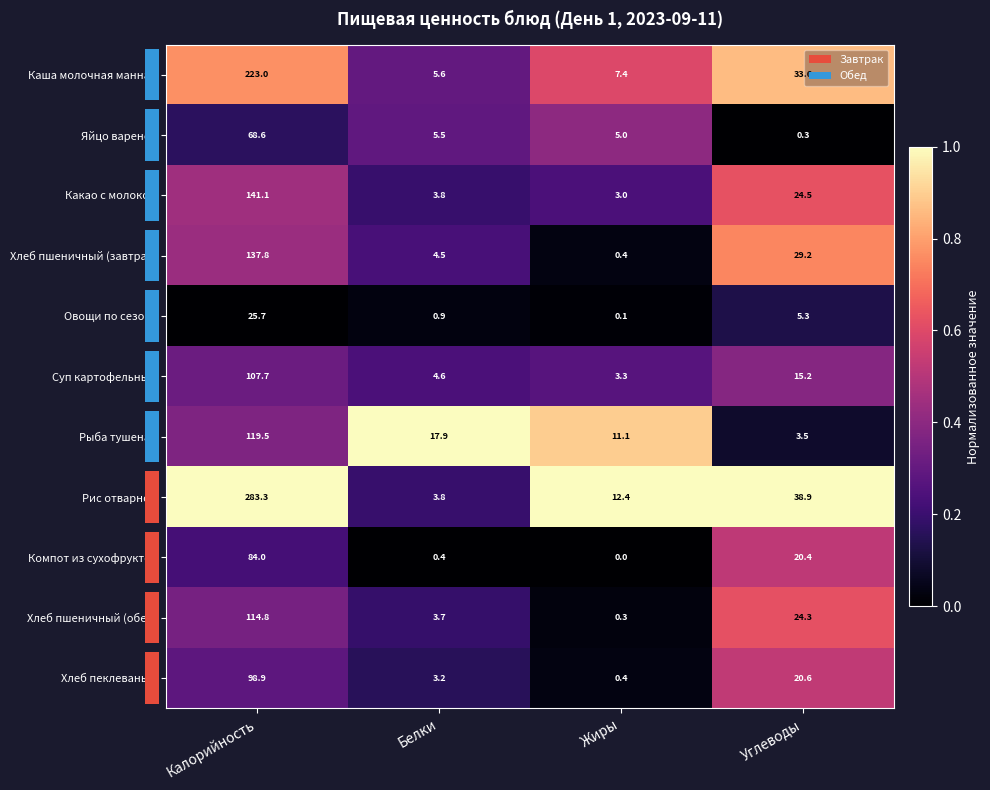

True or false: Хлеб пеклеваный has a value of 20.6 at Углеводы.

True